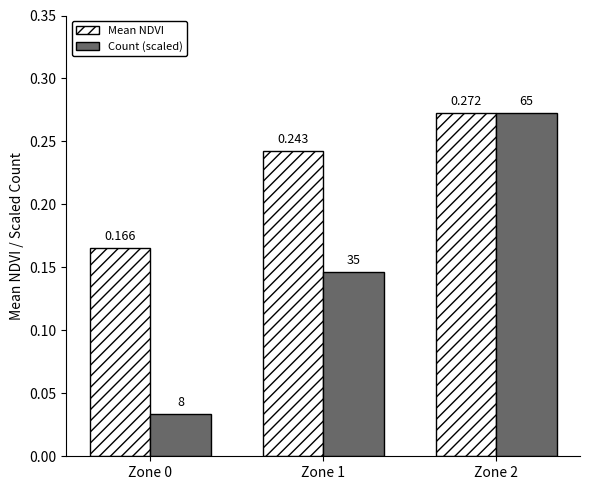

Which series has the largest range (max minus min)?

Count (scaled)